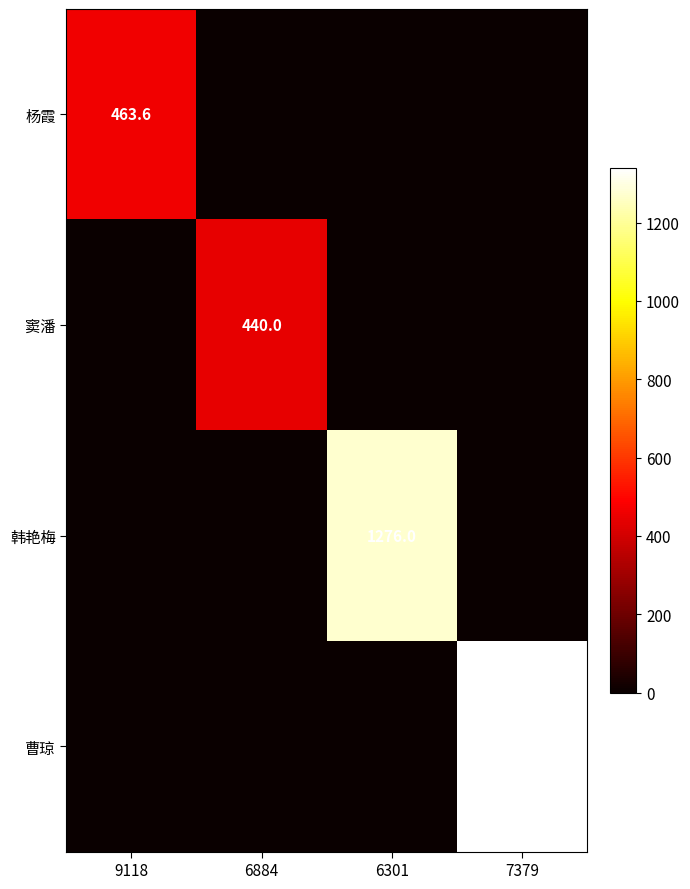

True or false: 曹琼 has a value of 2079.5 at 7379.

False